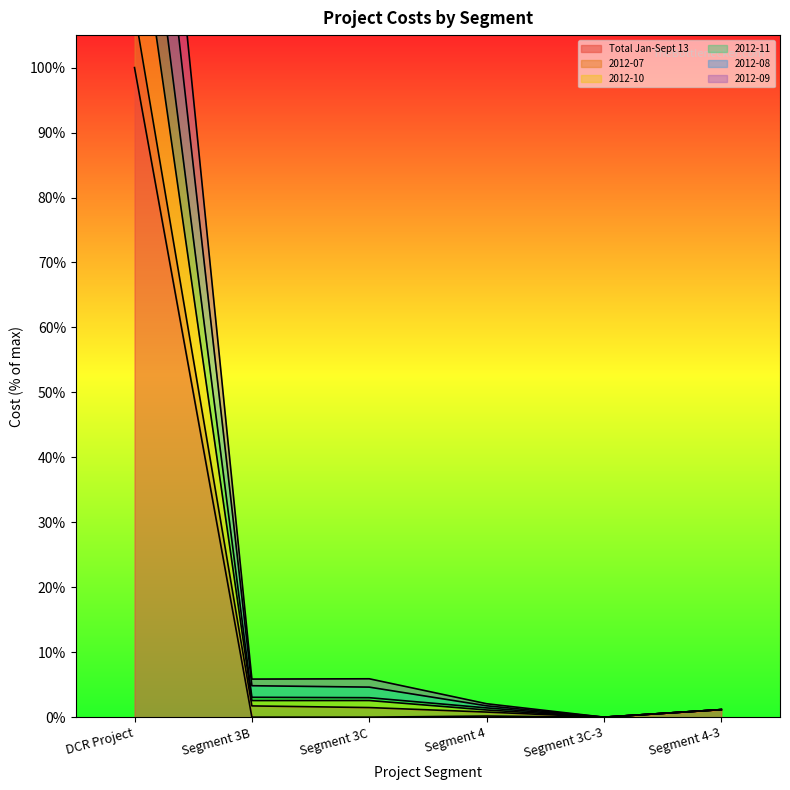

What are all the series names shown in the legend?

Total Jan-Sept 13, 2012-07, 2012-10, 2012-11, 2012-08, 2012-09